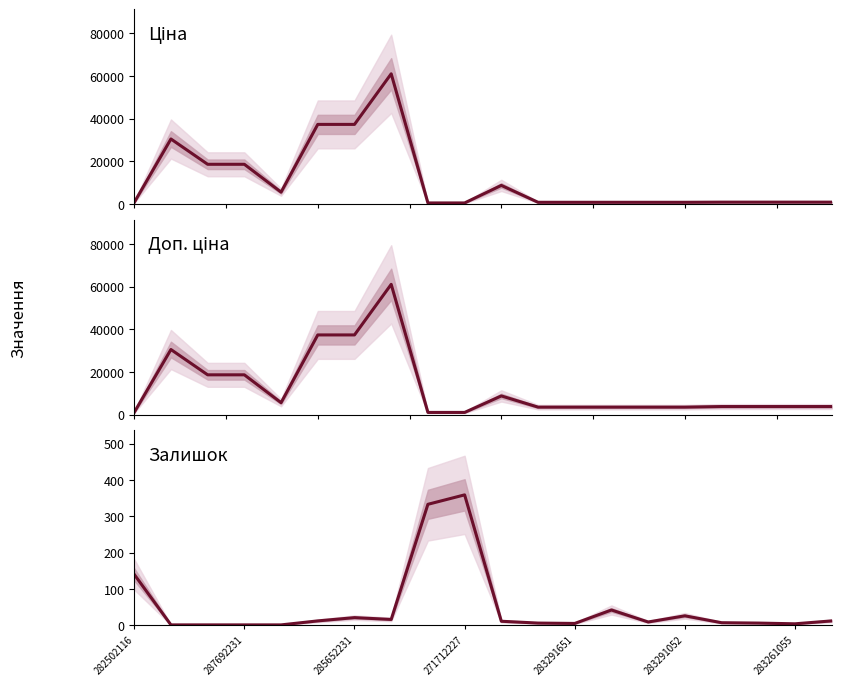

What is the smallest value displayed?

1.0